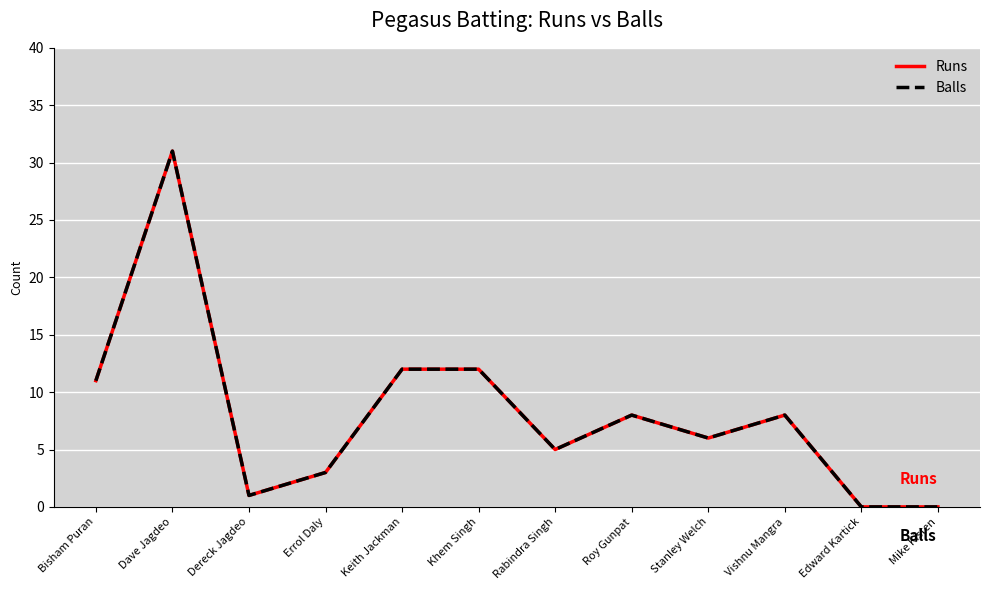

Where does the Runs series first go above 8?

Bisham Puran